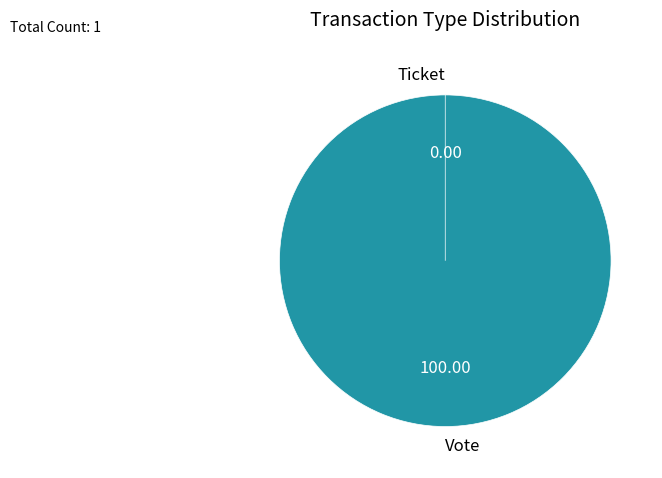

How many segments does this pie chart have?

2